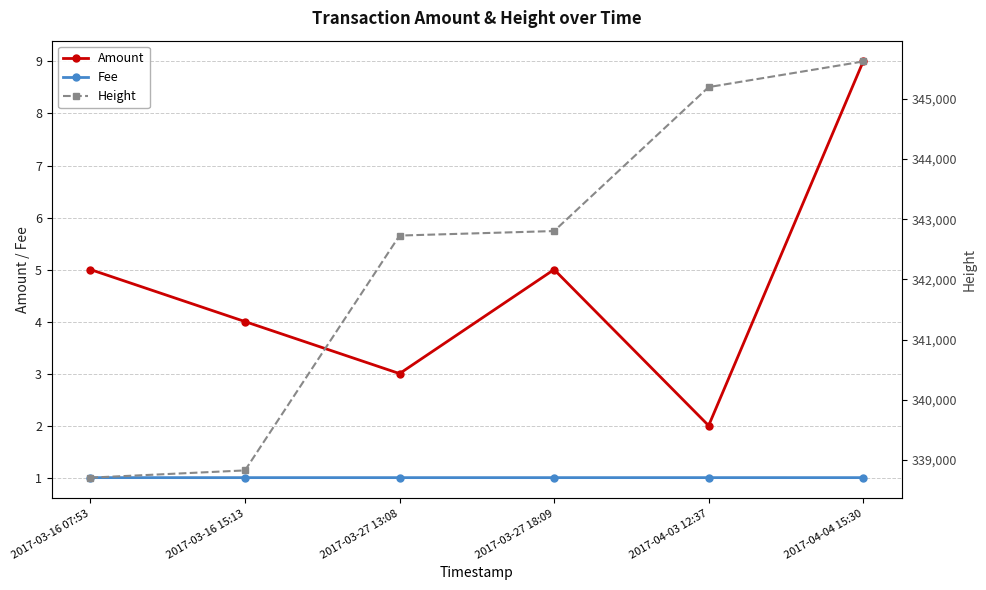

How many data points in Fee are above 1?

1